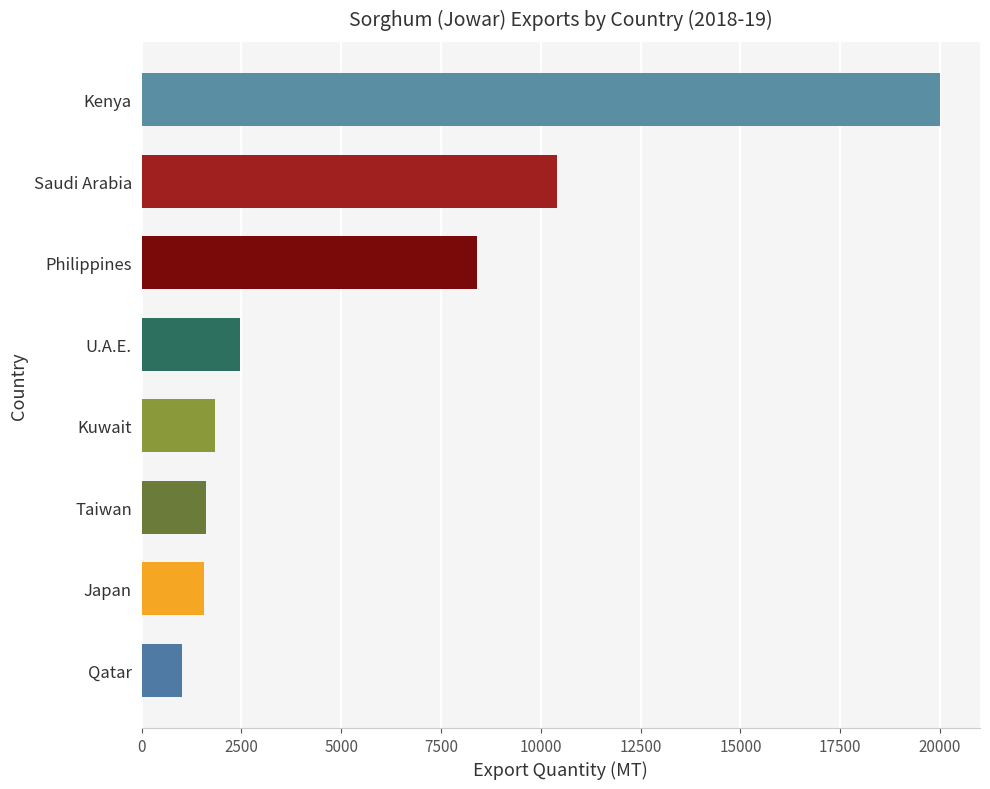

Which has a higher value, Japan or Saudi Arabia?

Saudi Arabia